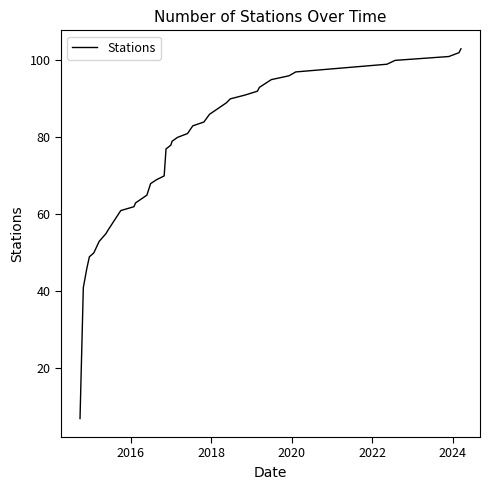

What is the minimum value shown in the chart?

7